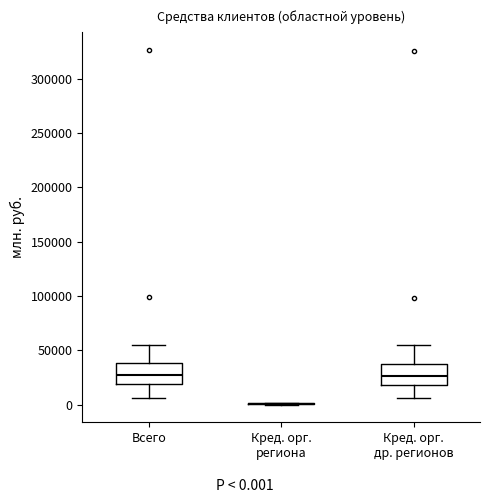

Reading left to right, read every box against the y-axis: the position of its median line, the range the box covers, and the ends of its whiskers. The values are not printed on the chart, so give them approximately, as read against the axis.

Всего: median 25000, box 20000 to 40000, whiskers 5000 to 55000
Кред. орг. региона: box collapsed to a line at 0, whiskers 0 to 0
Кред. орг. др. регионов: median 25000, box 20000 to 35000, whiskers 5000 to 55000